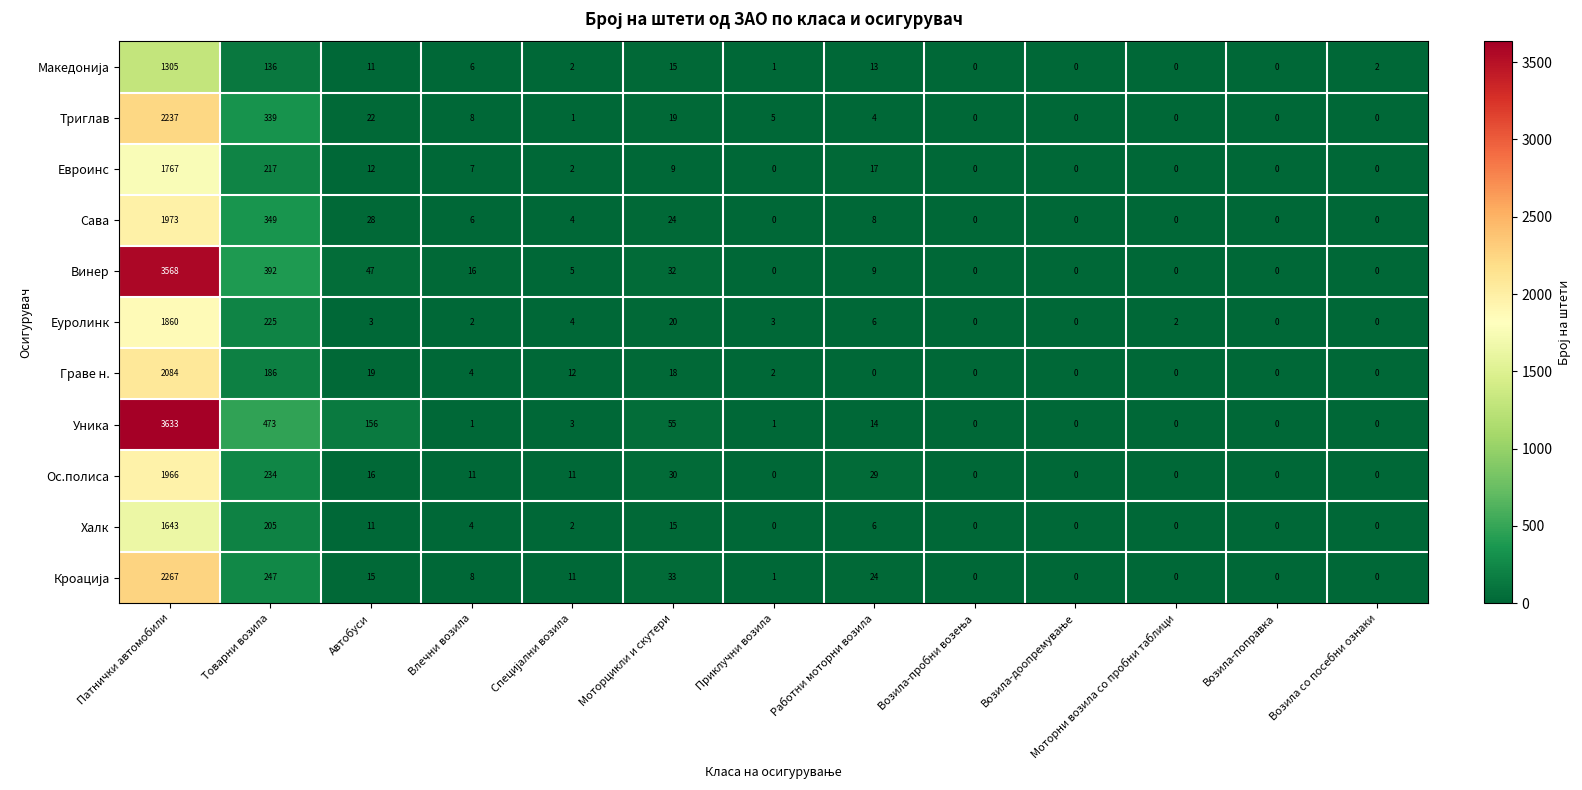

What is the maximum value for Триглав?

2237